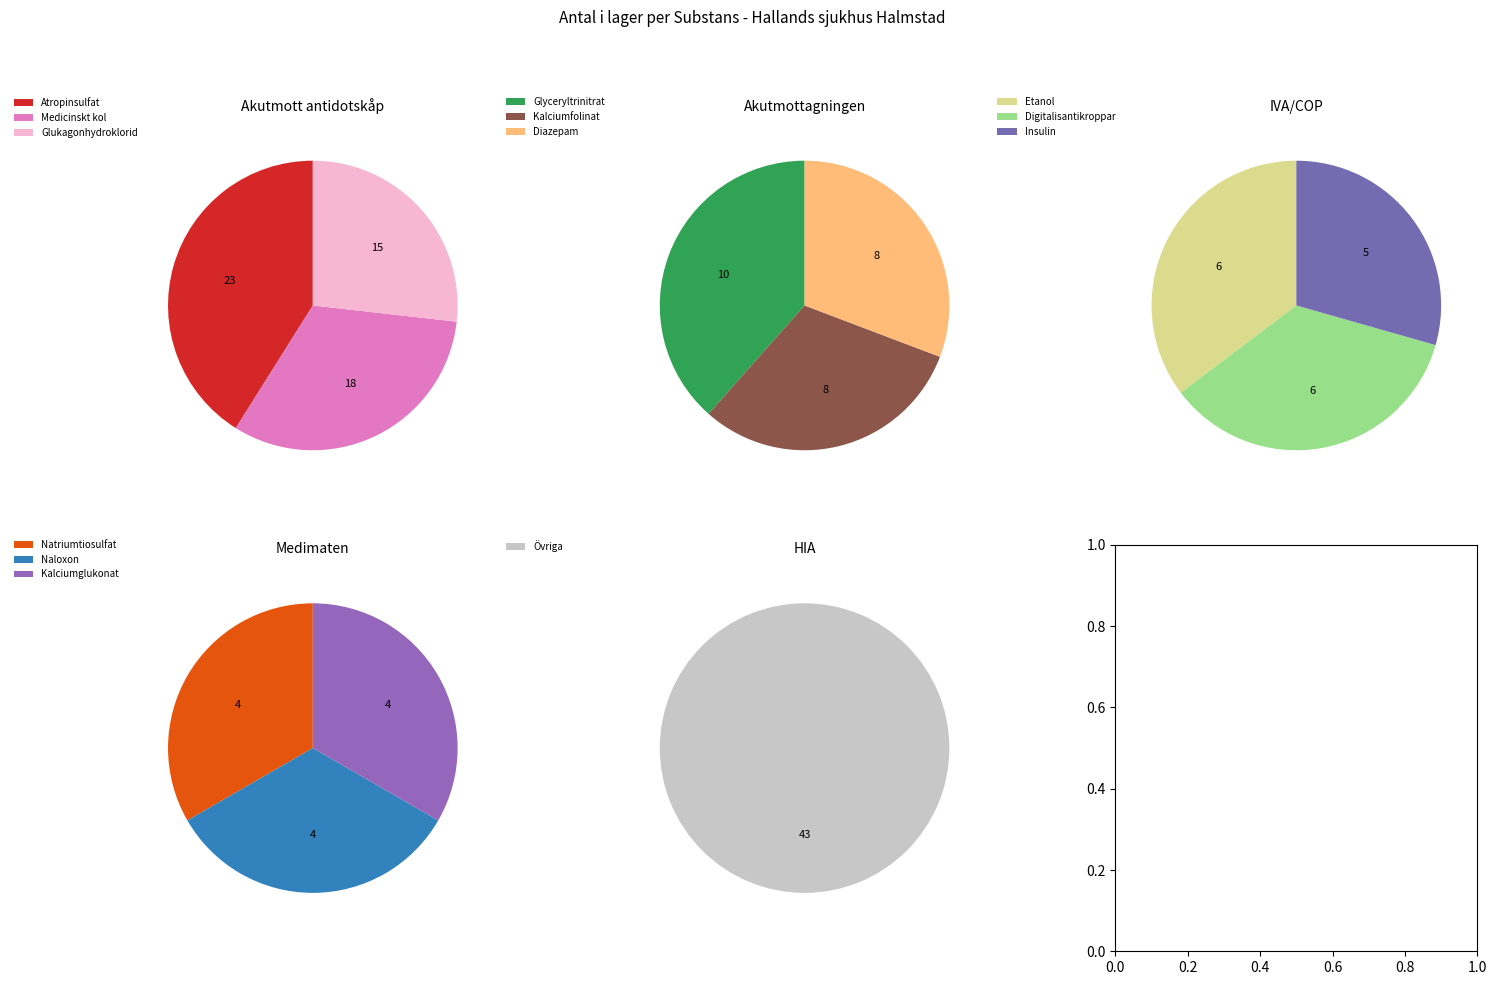

How much of the chart is everything except Insulin?

96.8%